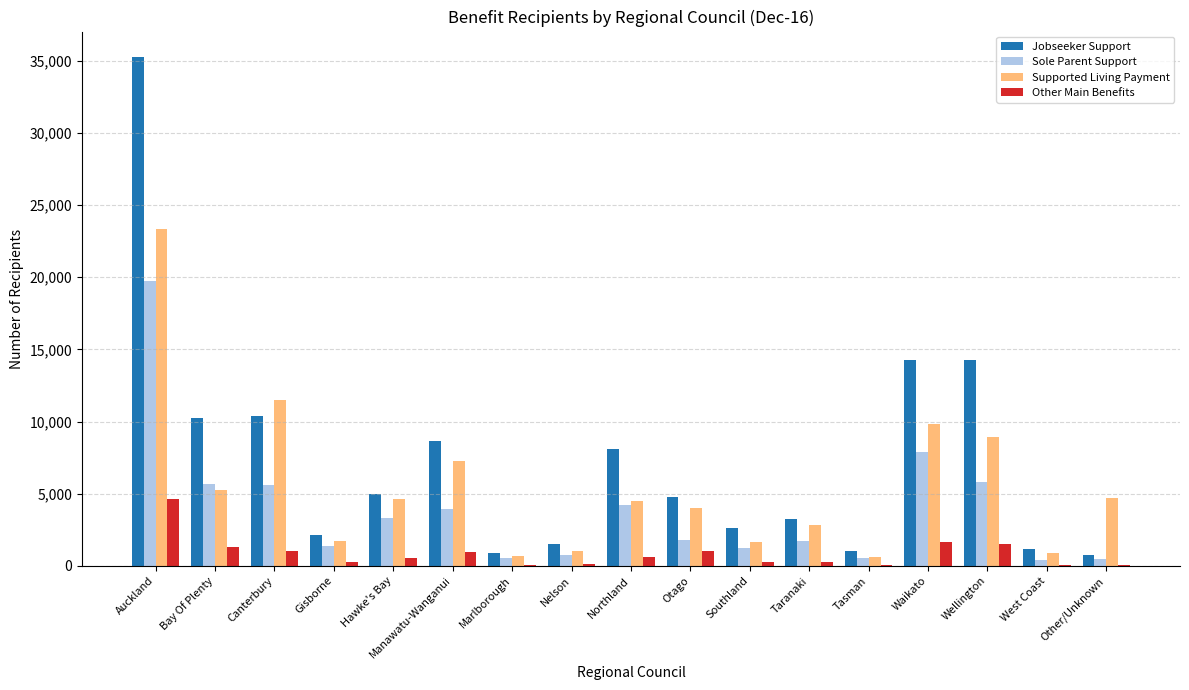

Where does the Jobseeker Support series first go above 4795?

Auckland